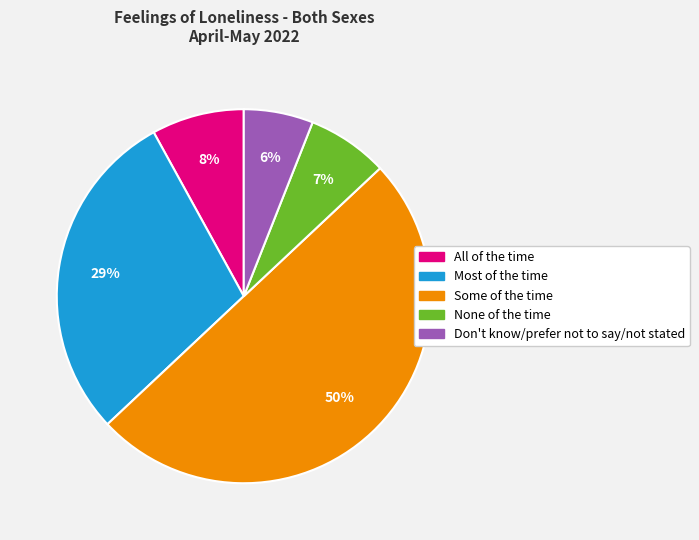

Which has a higher value, All of the time or Most of the time?

Most of the time